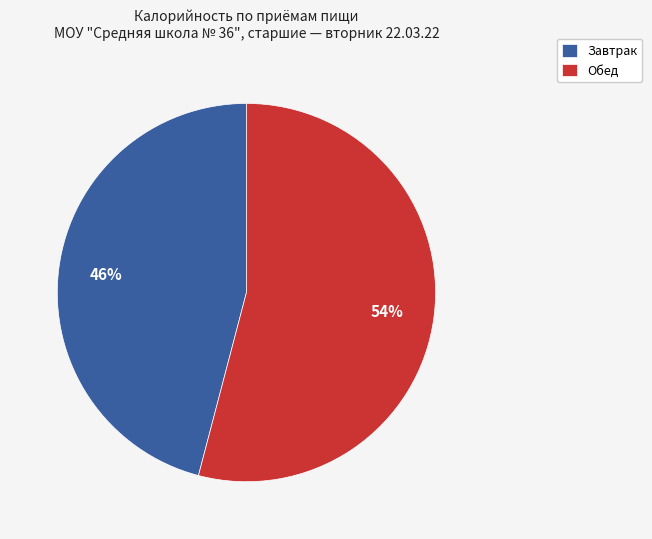

To the nearest percent, what is the difference between the Обед and Завтрак slice percentages?

8%